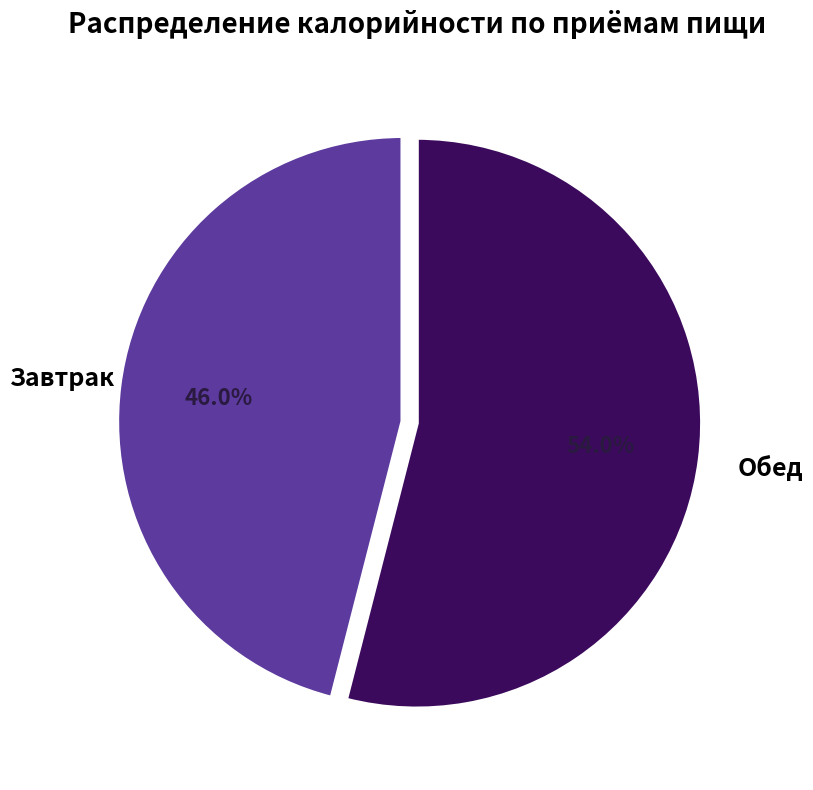

Is there any slice that represents more than half of the pie?

Yes